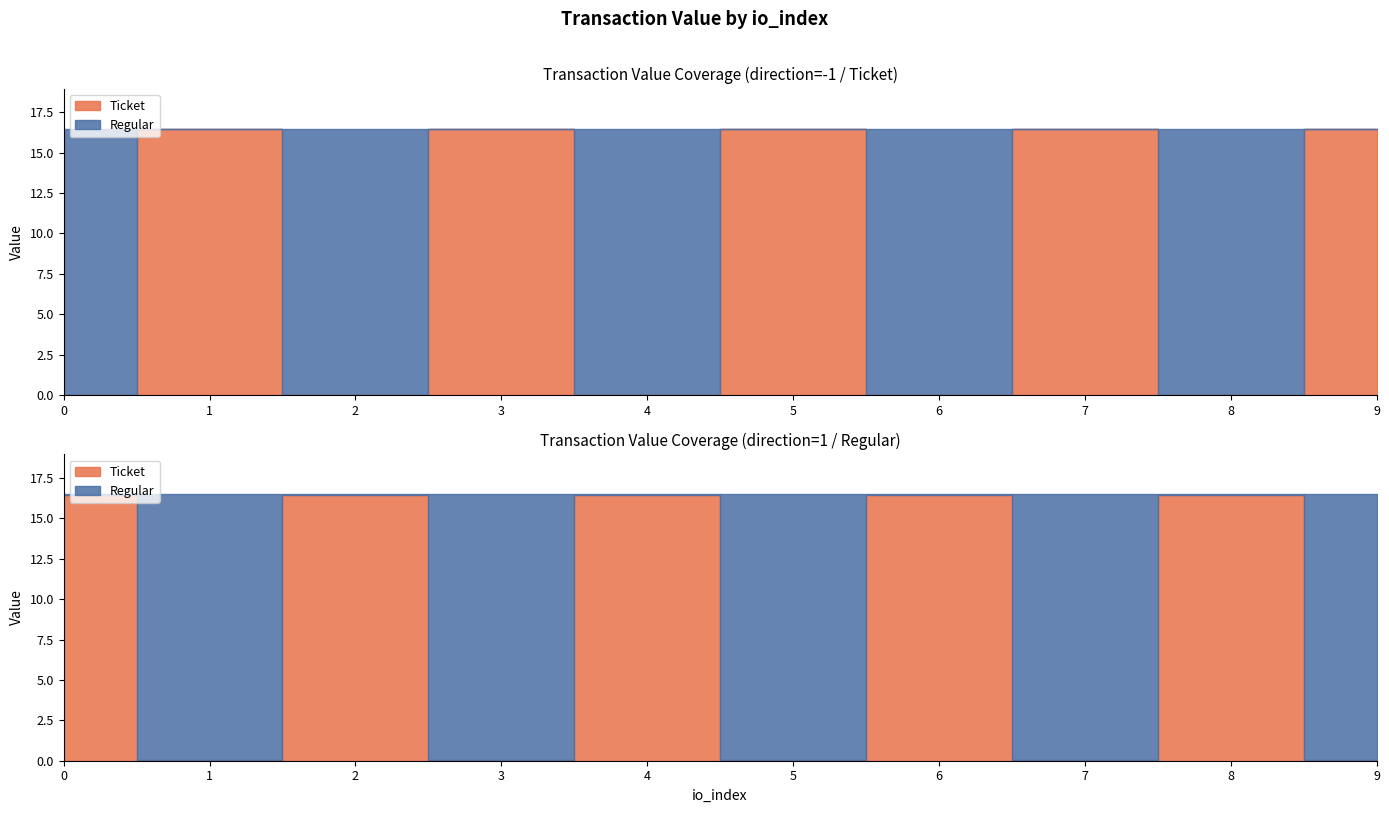

Is the value of Regular at 0 greater than the value of Ticket at 3?

No